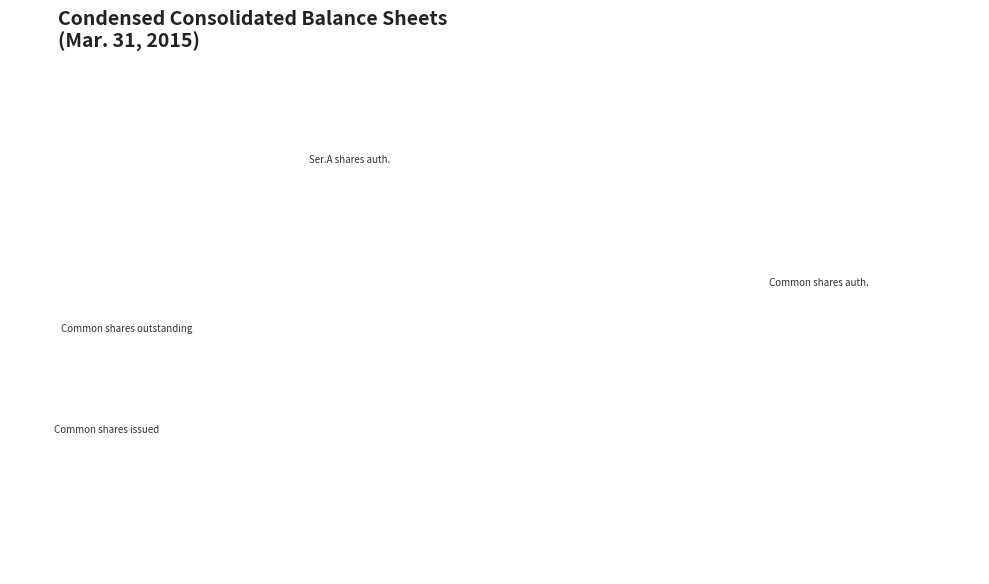

Is the sum of Common stock, par value and Series A preferred convertible stock, dividend rate greater than half?

No